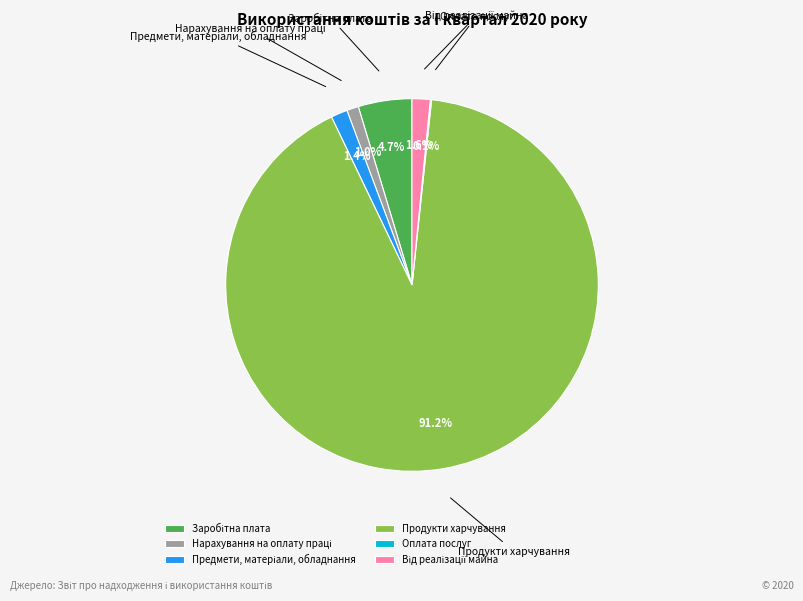

To the nearest percent, what is the average slice percentage?

17%